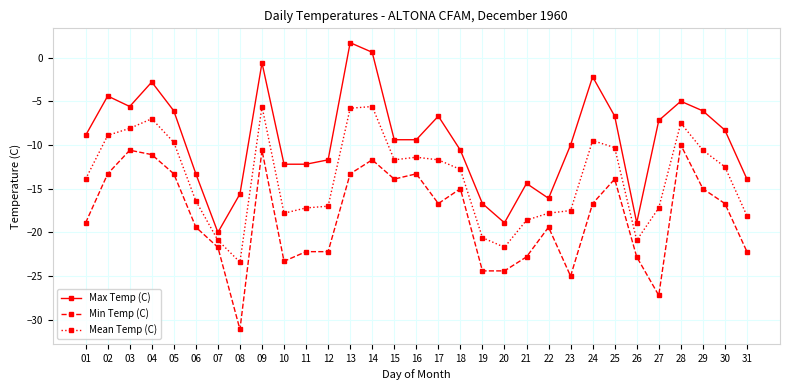

Where is the first local maximum for Mean Temp (C)?

04